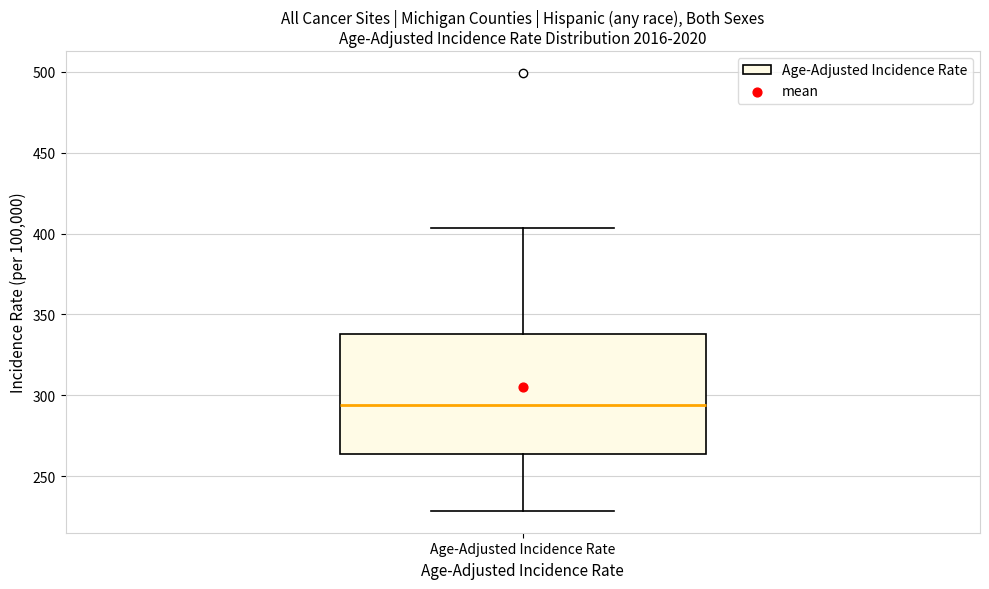

Read this box plot against the y-axis: the position of the median line, the range covered by the box, and the ends of both whiskers. The values are not printed on the chart, so give them approximately, as read against the axis.

median 295, box 265 to 340, whiskers 230 to 405